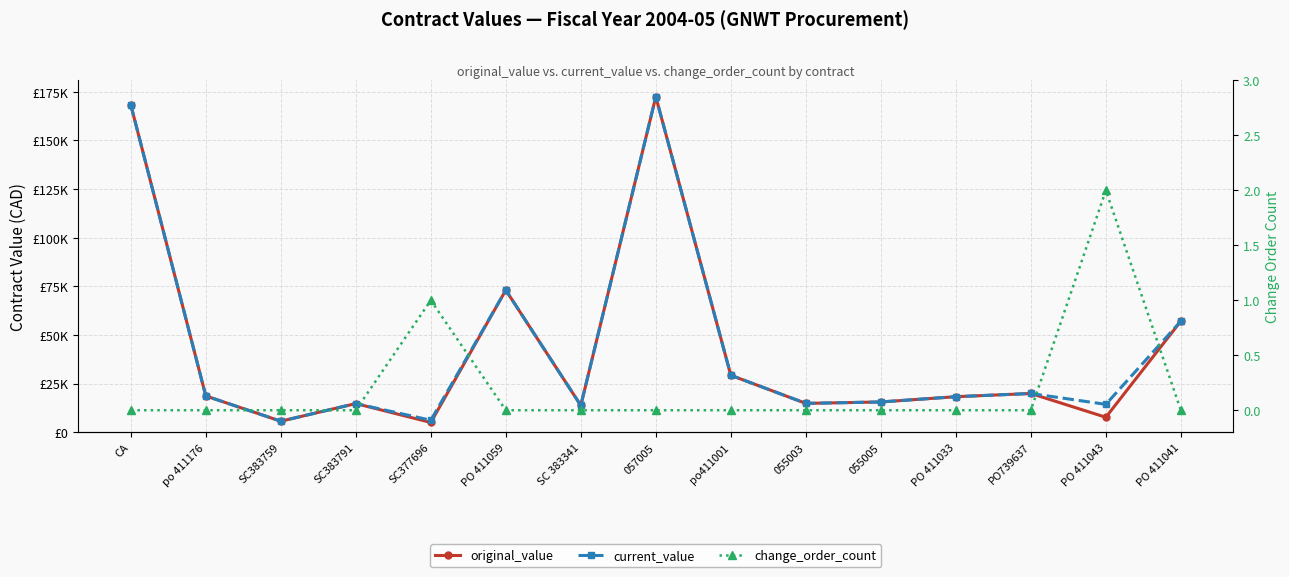

What is the label of the 8th point from the right?

057005